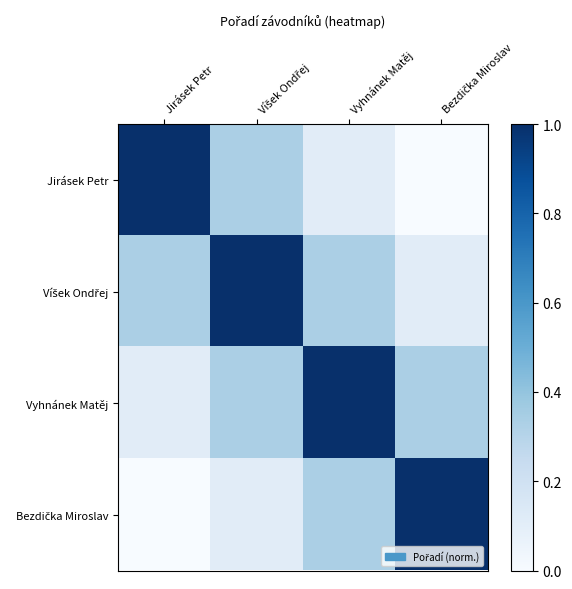

At how many categories does at least one series exceed 0?

4